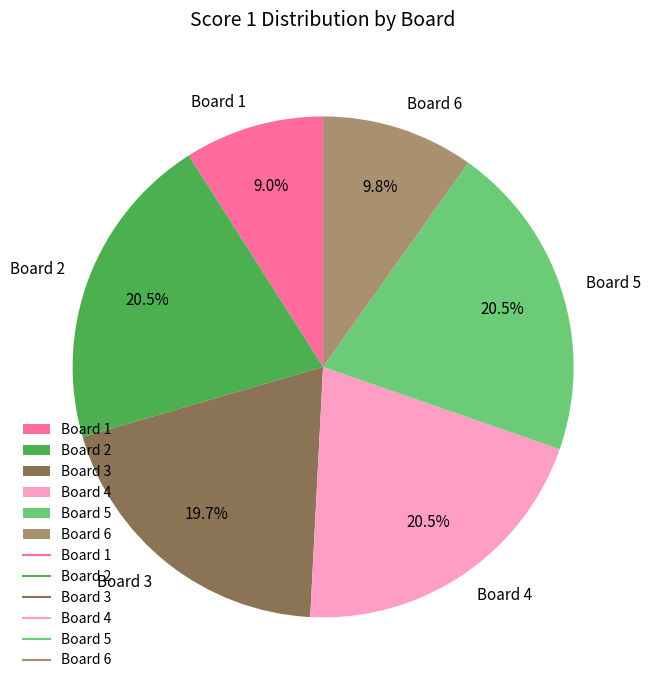

To the nearest percent, what is the average slice percentage?

17%